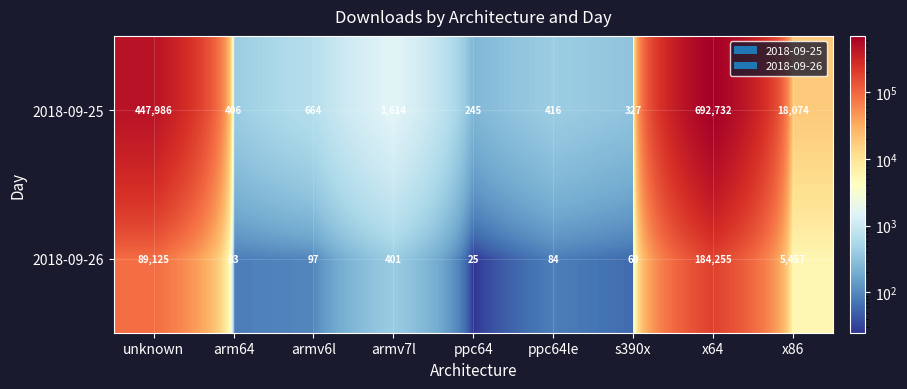

What is the difference between the highest and lowest values at s390x?

267